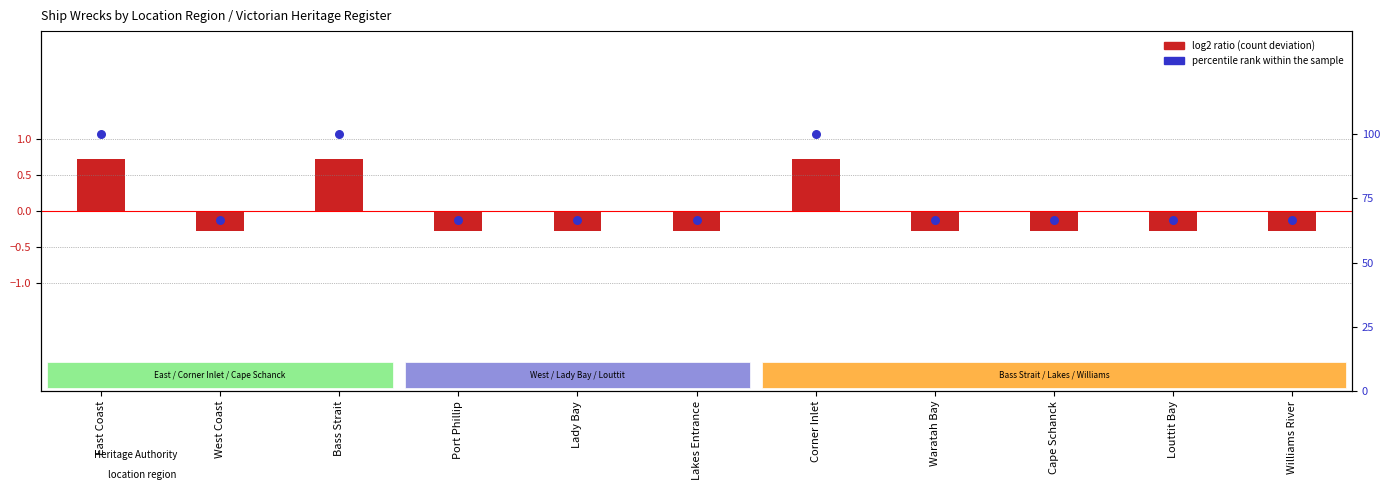

Which series reaches the minimum Y coordinate?

log2 ratio (count deviation)